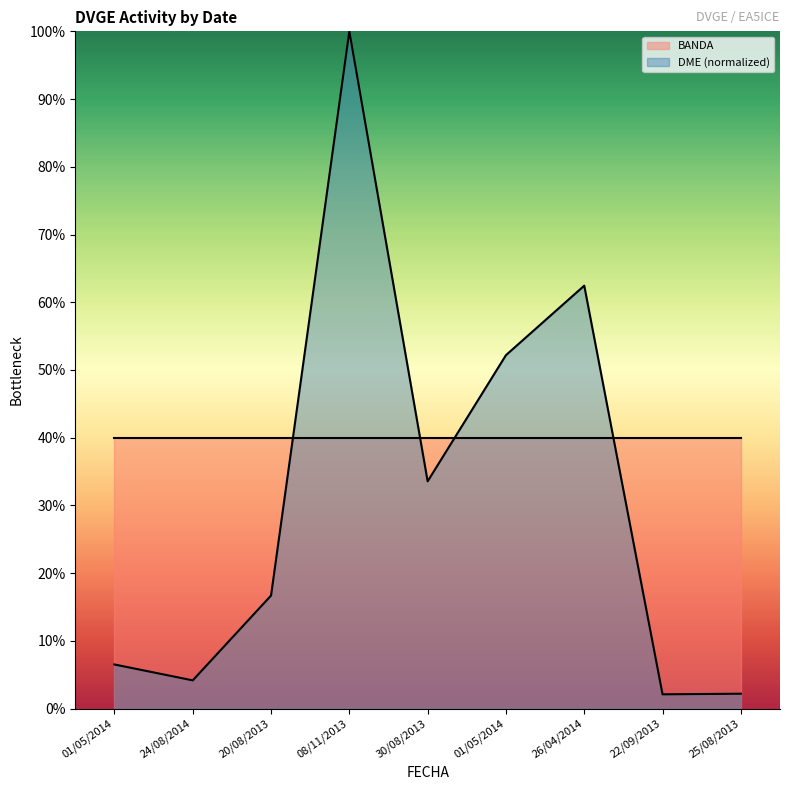

Where is the first local minimum?

24/08/2014